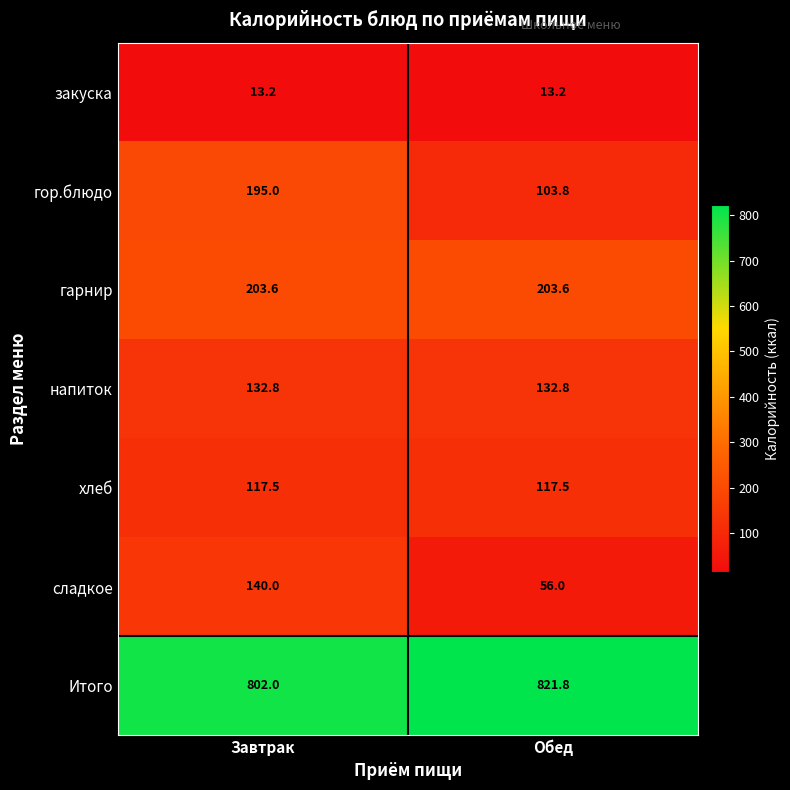

What is the sum of the сладкое values at Обед and Завтрак?

196.0